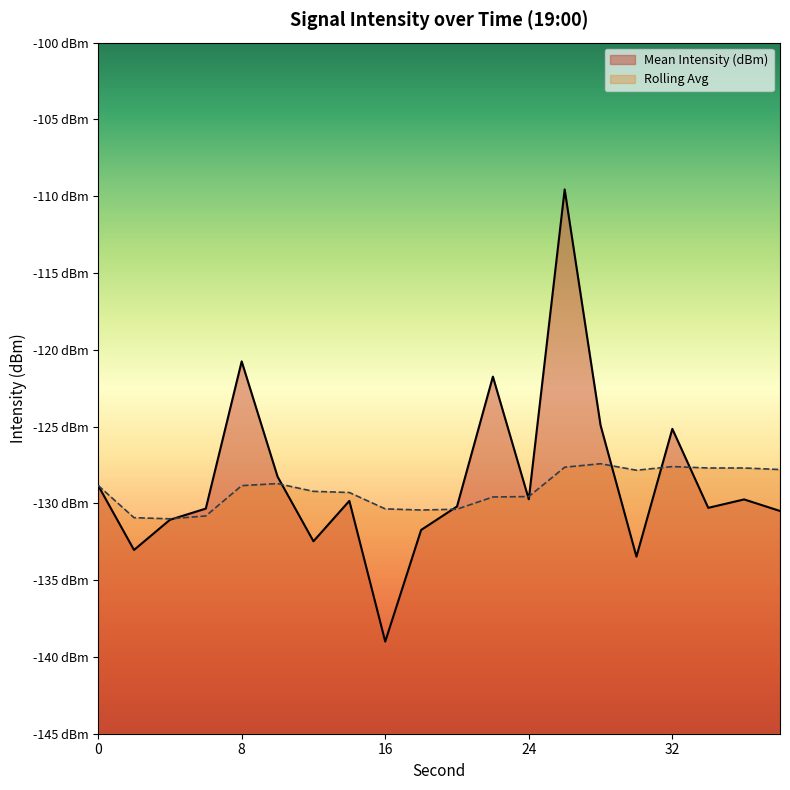

Count the number of data series in this chart.

2